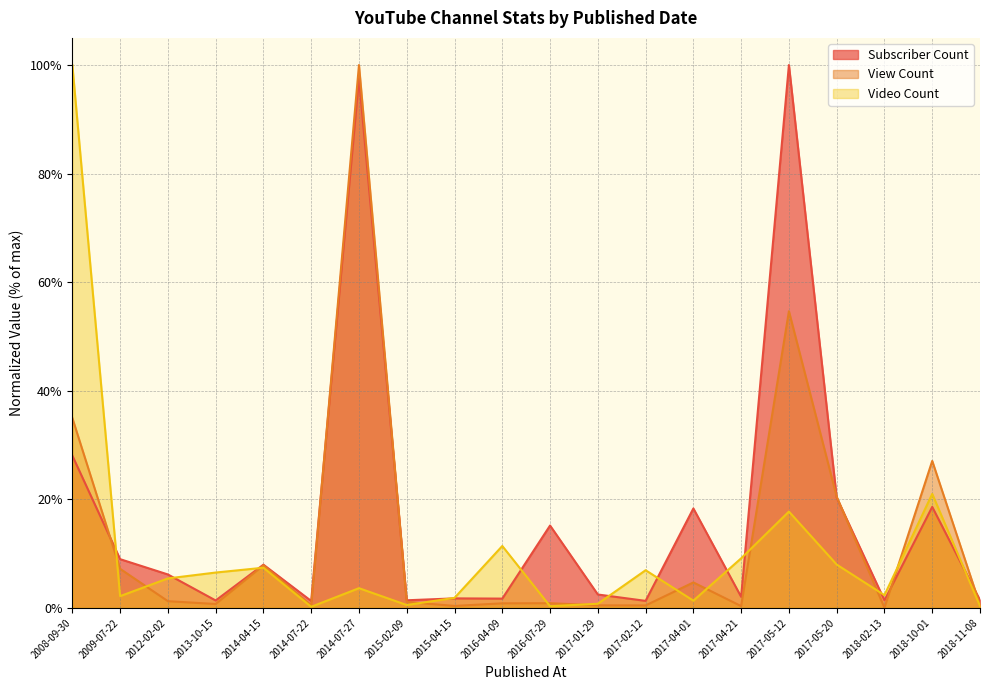

Which series has the largest total across all categories?

Subscriber Count